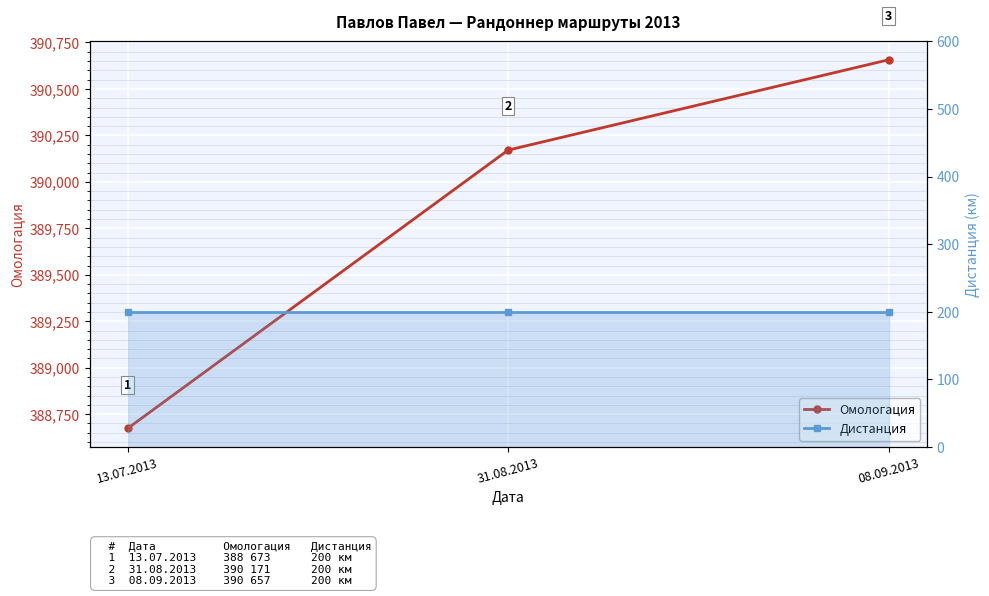

List the labels in order of Дистанция value, largest first.

13.07.2013, 31.08.2013, 08.09.2013